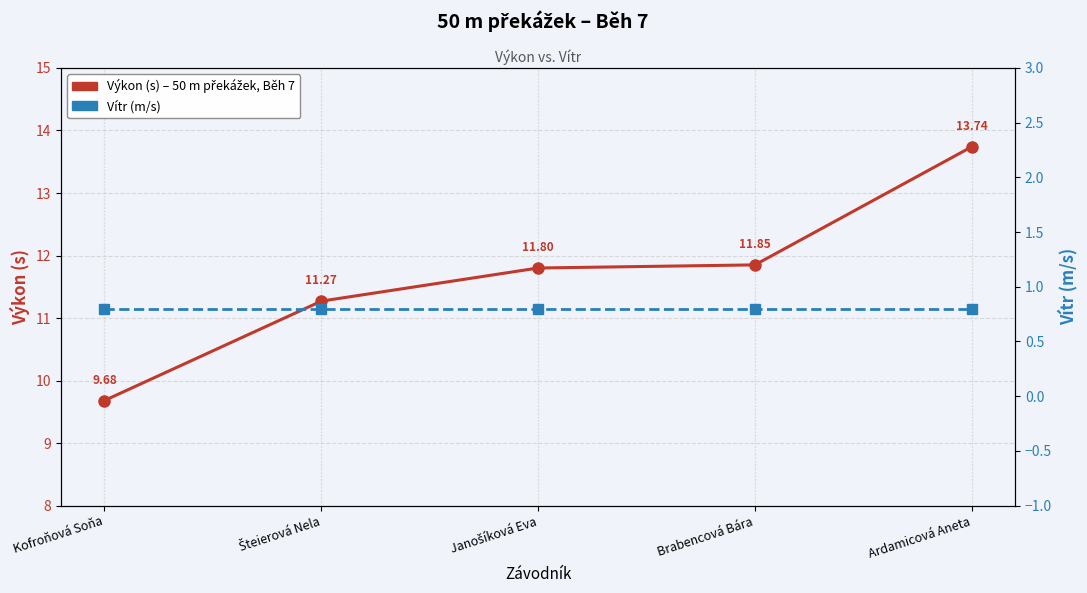

At which label does Vítr (m/s) reach its minimum?

Kofroňová Soňa